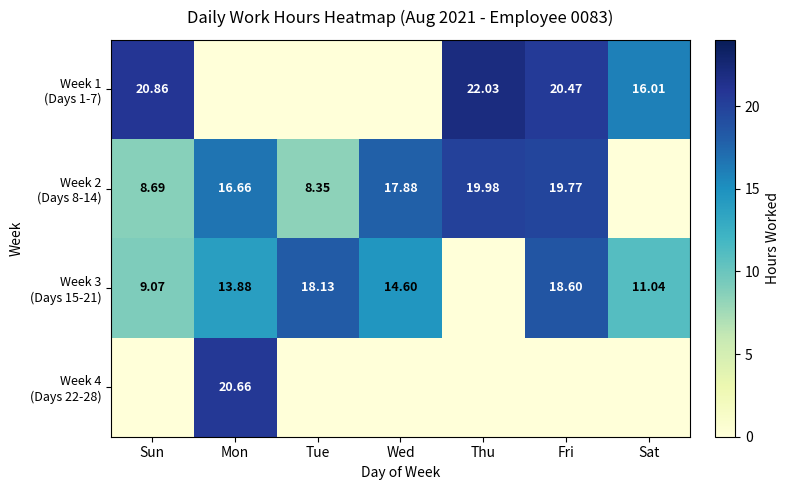

At which category is the sum across all series the highest?

Fri